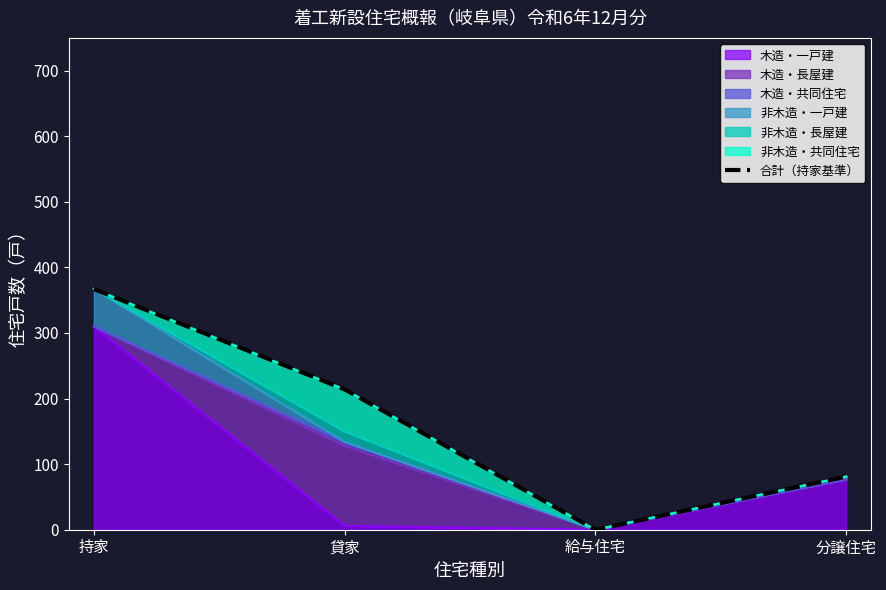

True or false: the data has more than 1 interior local peaks.

False